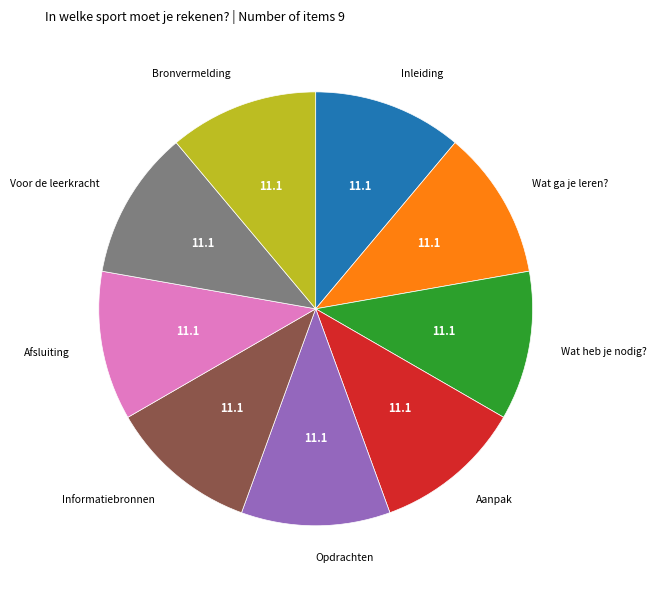

What is the ratio of the value at Voor de leerkracht to the value at Afsluiting?

1.0